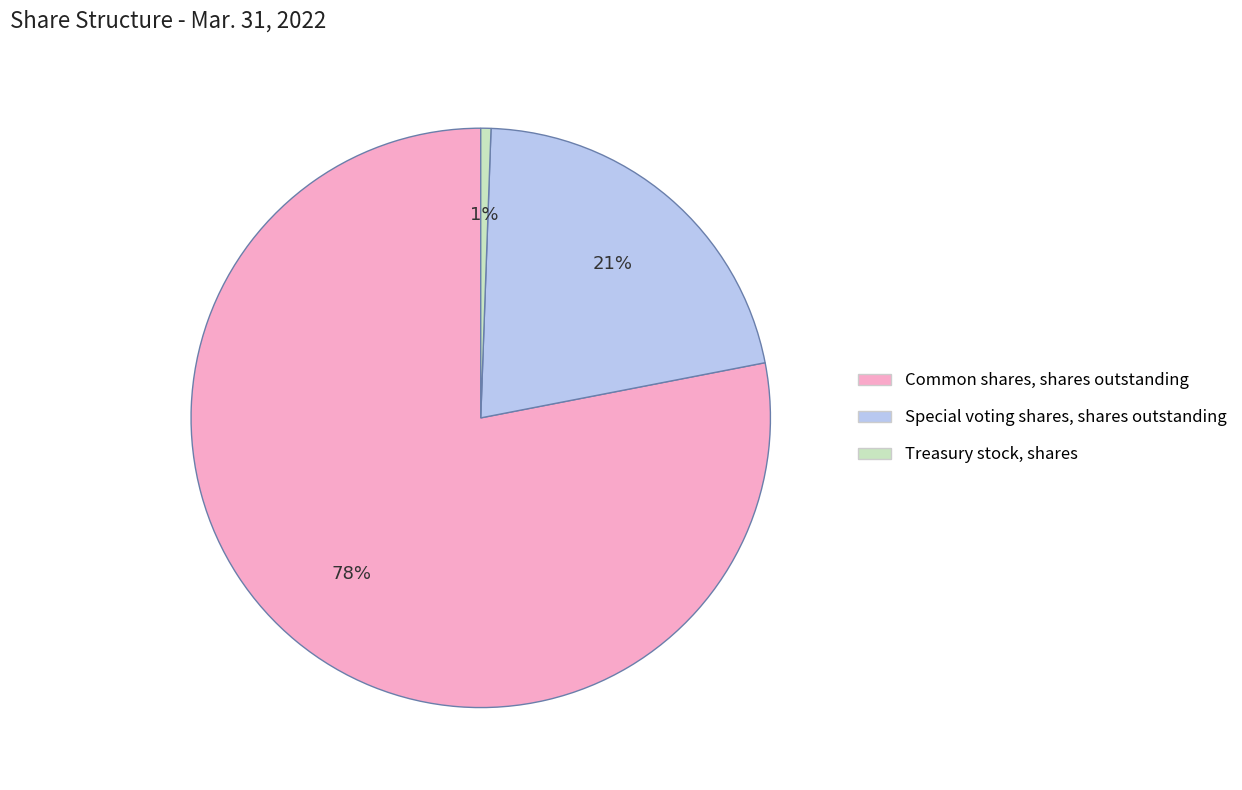

To the nearest percent, what is the combined percentage of Special voting shares, shares outstanding and Treasury stock, shares?

22%